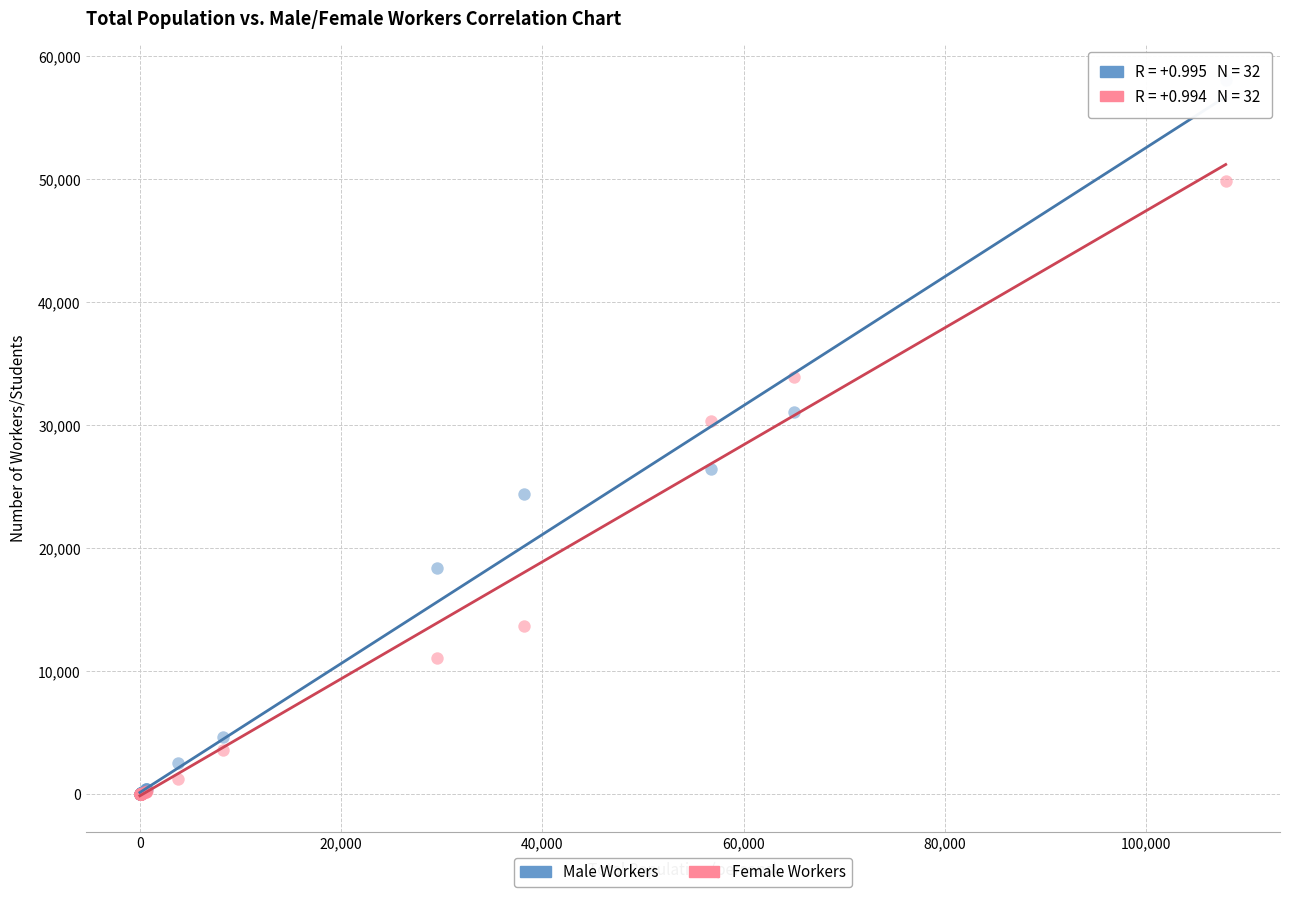

Across all series, what Y value is closest to 29049?

30307